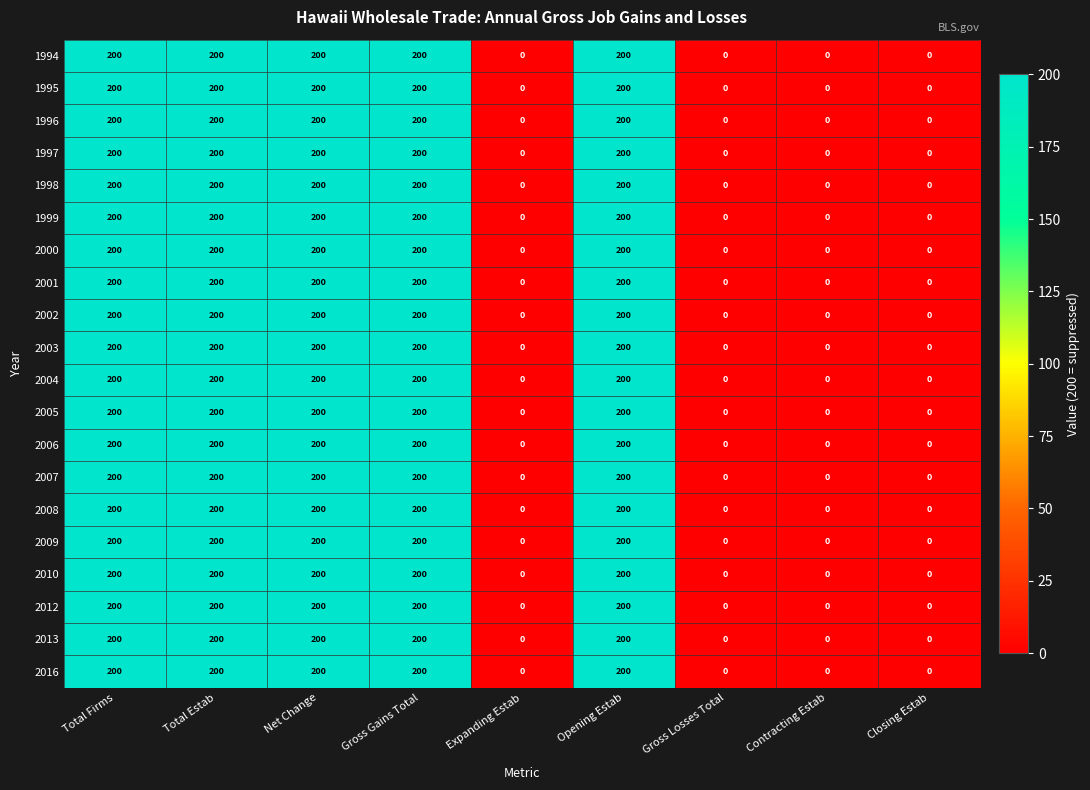

How many 2004 values are between 0 and 200?

9